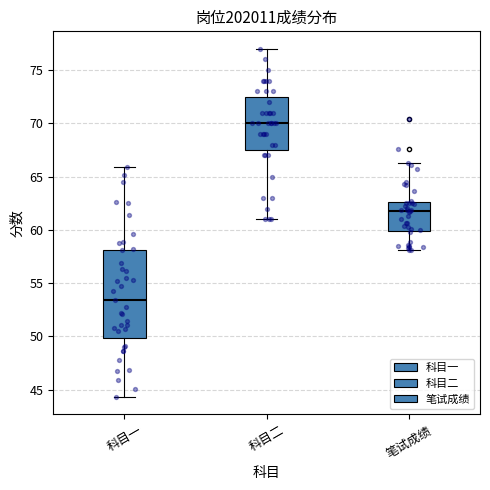

Where does the lower whisker of the box for 笔试成绩 end on the y-axis? The values are not printed on the chart, so give them approximately, as read against the axis.

58.0